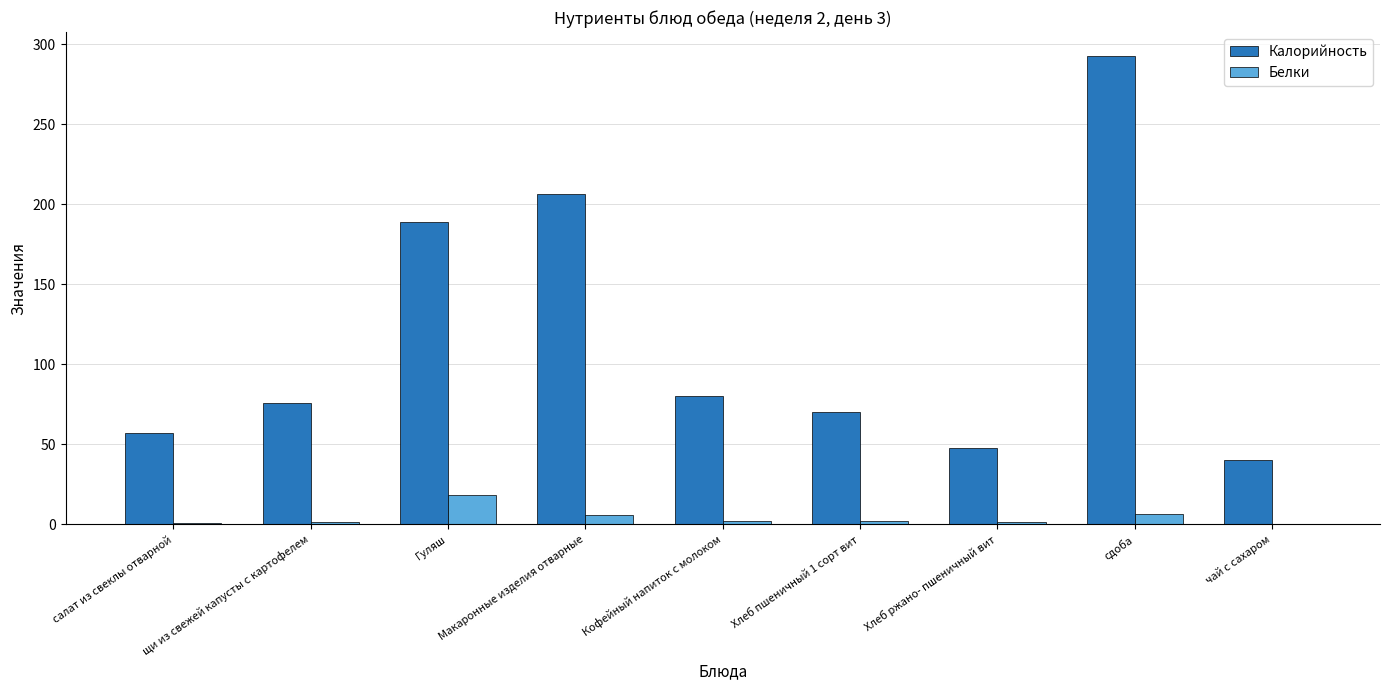

Between Макаронные изделия отварные and сдоба, which series saw the biggest shift?

Калорийность